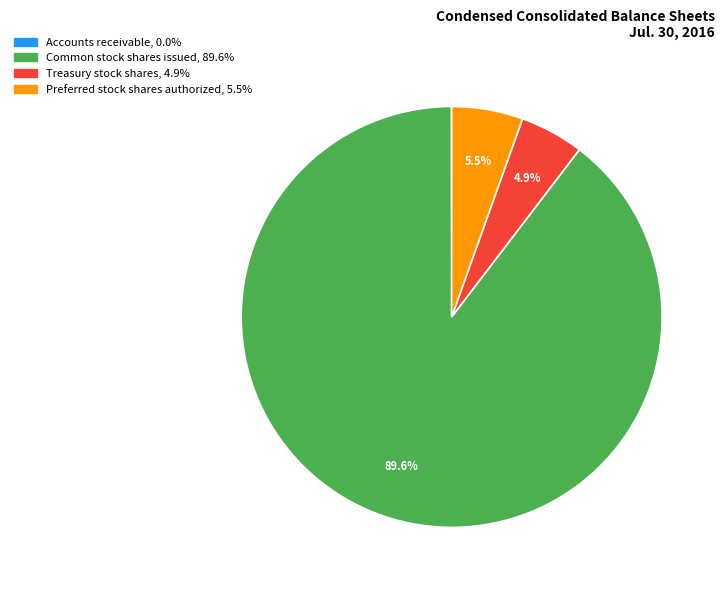

Is there any slice that represents more than half of the pie?

Yes